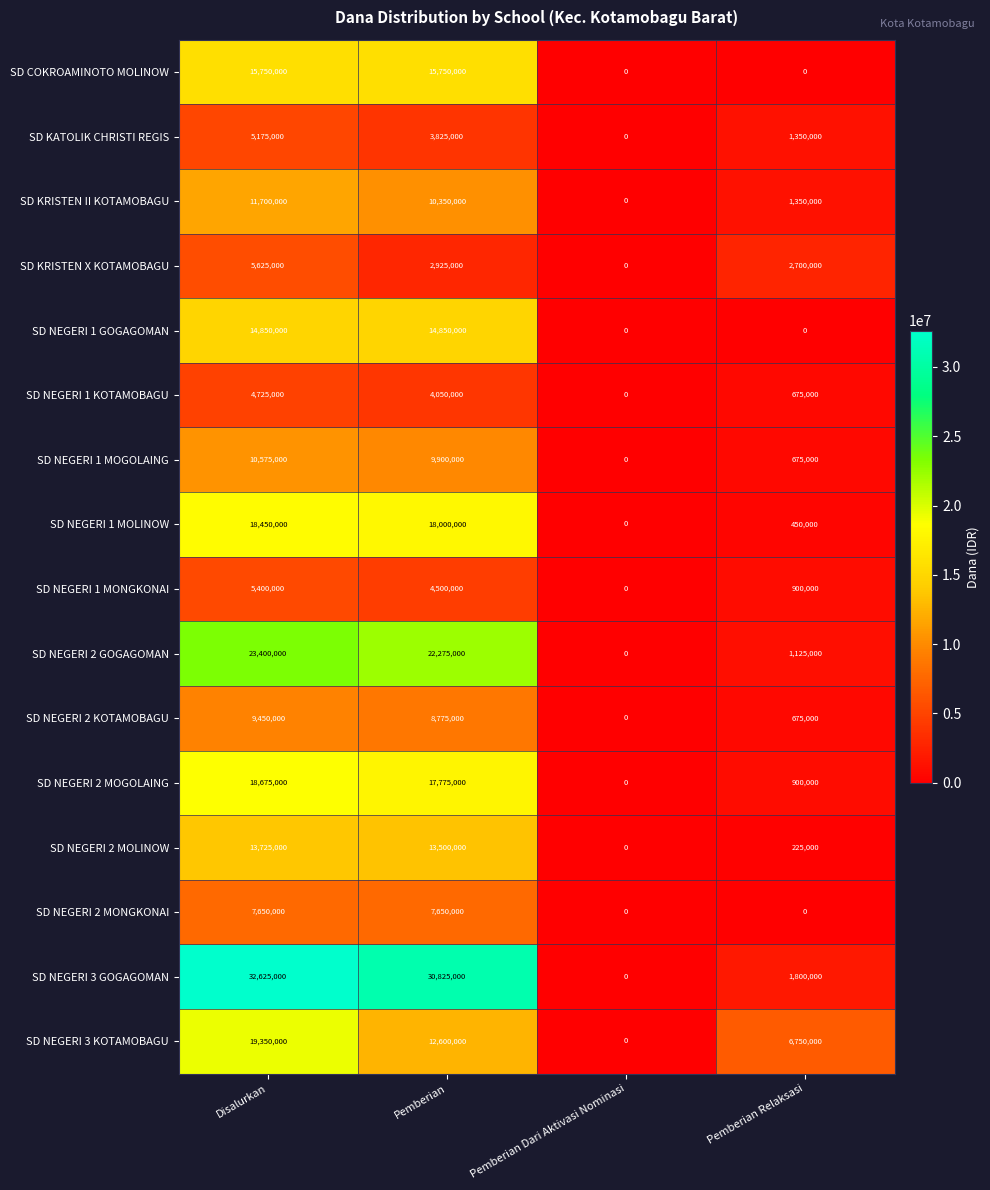

Which series has the largest range (max minus min)?

SD NEGERI 3 GOGAGOMAN